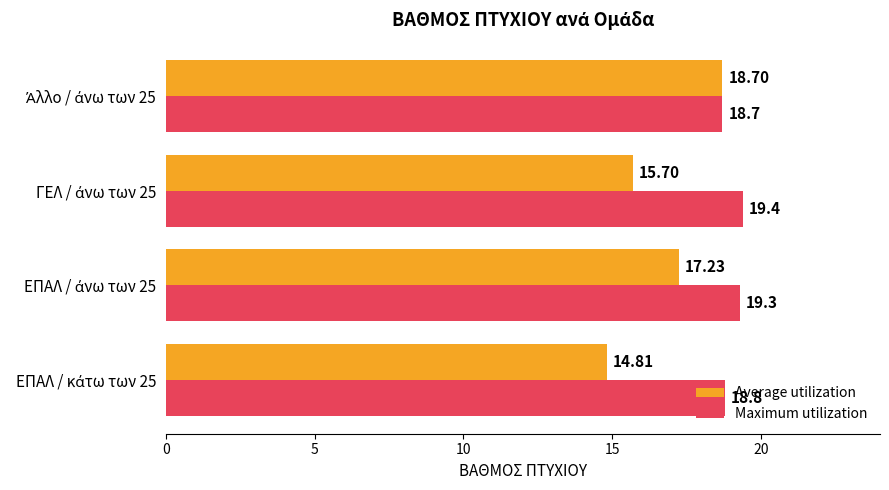

Rank the series by their average value, from lowest to highest.

Average utilization, Maximum utilization